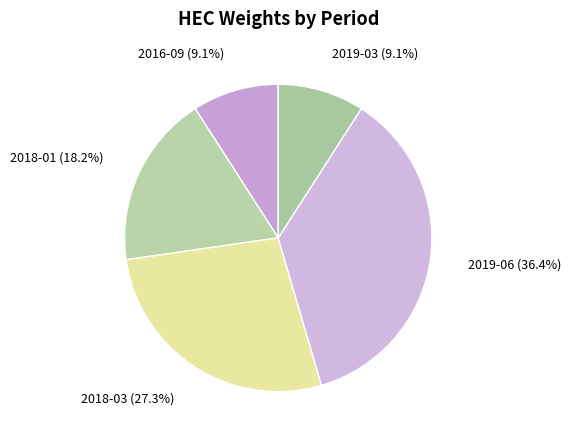

How many segments does this pie chart have?

5